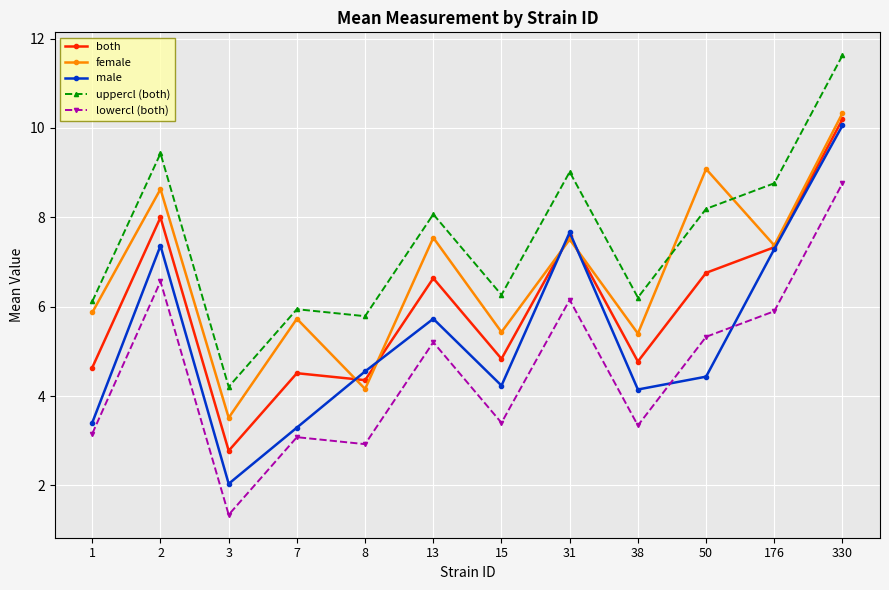

What is the difference between the highest and lowest values at 330?

2.9